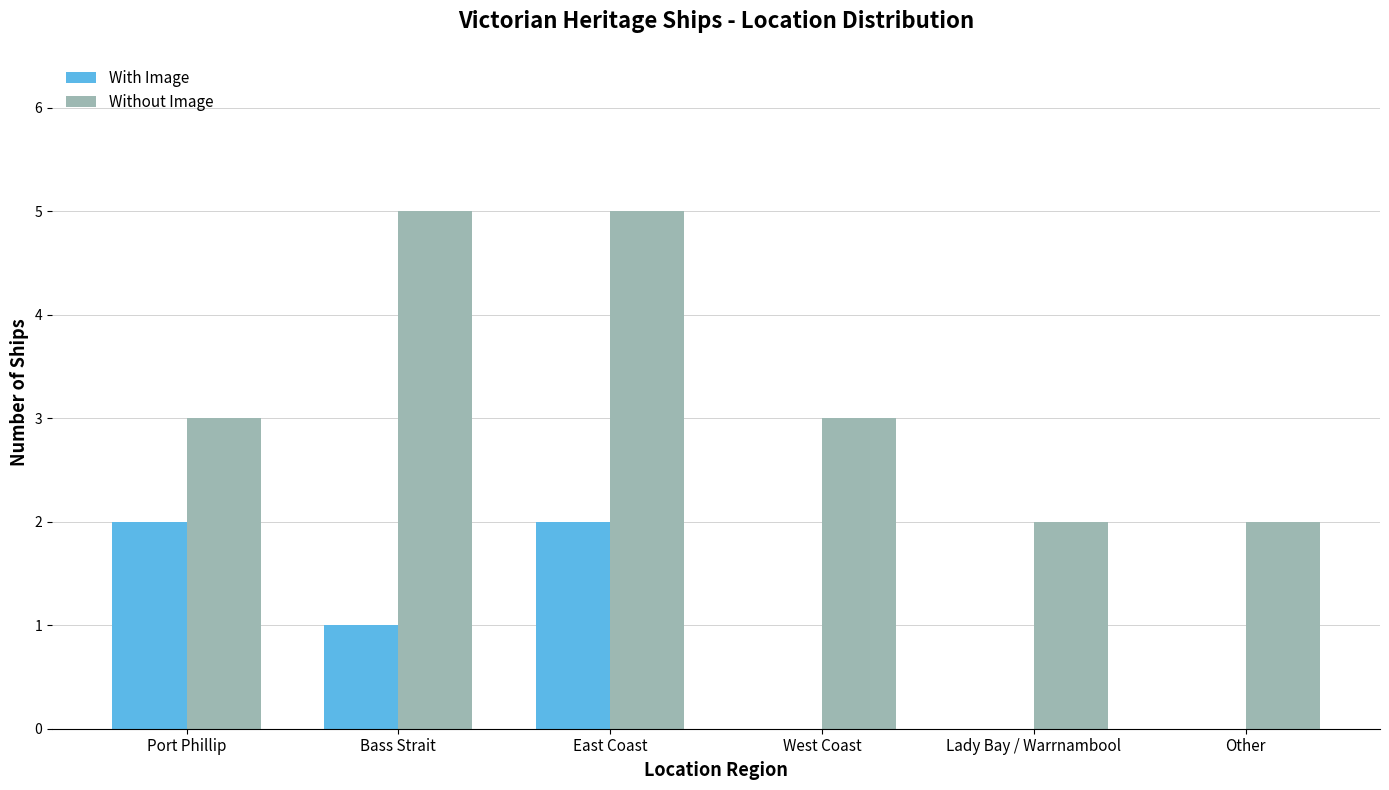

Count the With Image values in the range 0 to 2.

6